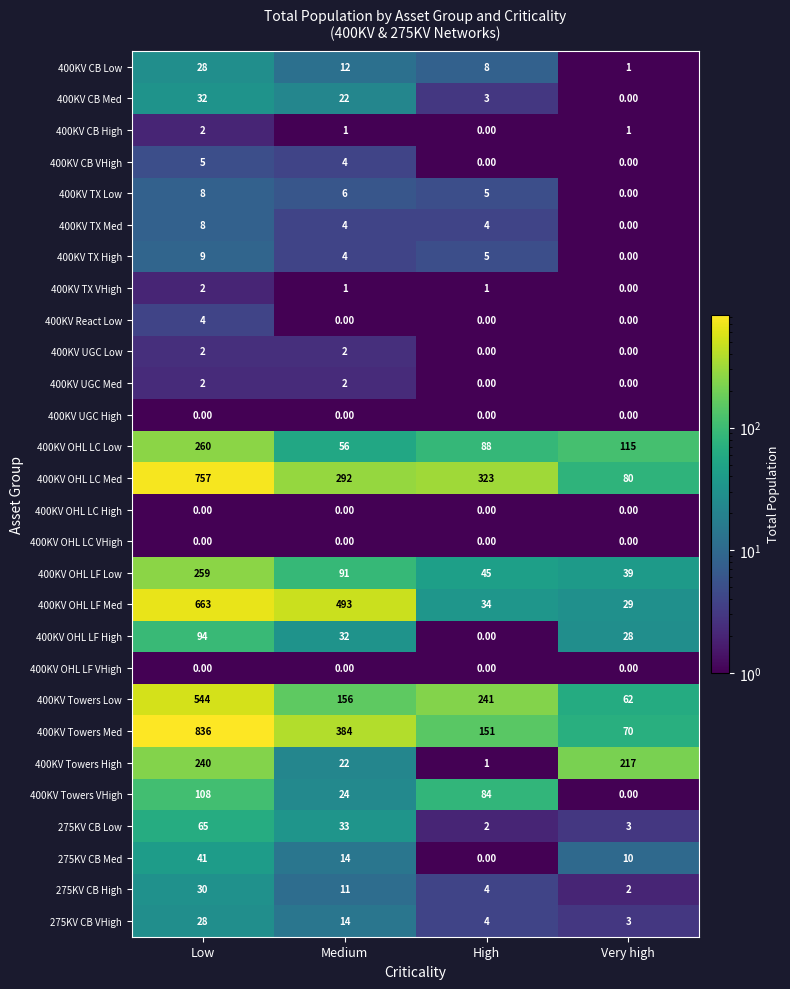

What is the difference between the maximum and second lowest values in the 400KV CB Low series?

20